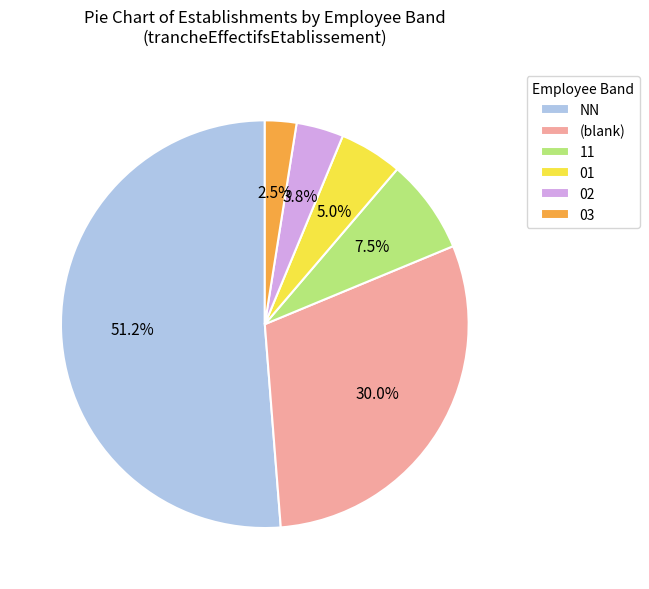

Is it true that 02 is 23% of the pie?

False